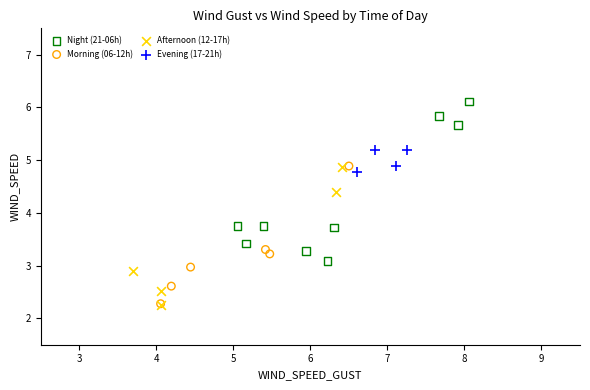

Which series contains the highest Y value?

Night (21-06h)